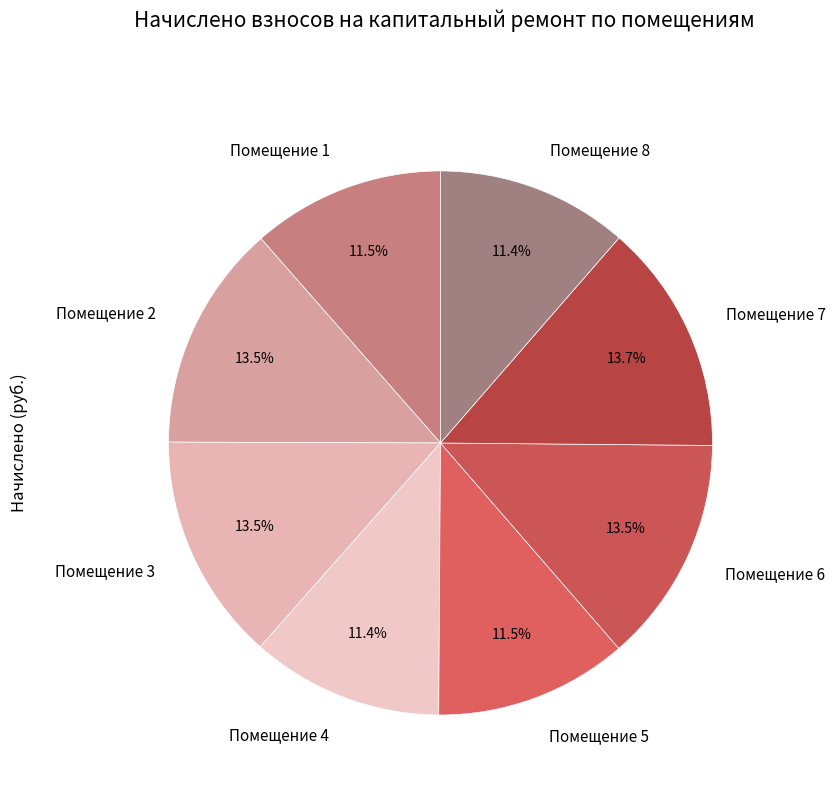

To the nearest percent, what is the difference between the largest and smallest slice percentages?

2%